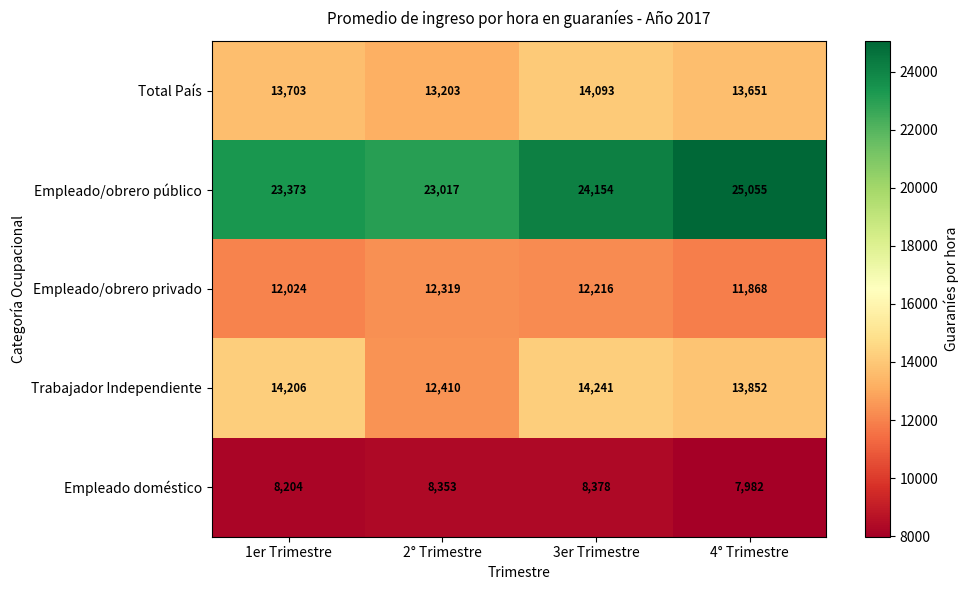

What is the difference between the maximum and minimum values in the Trabajador Independiente series?

1831